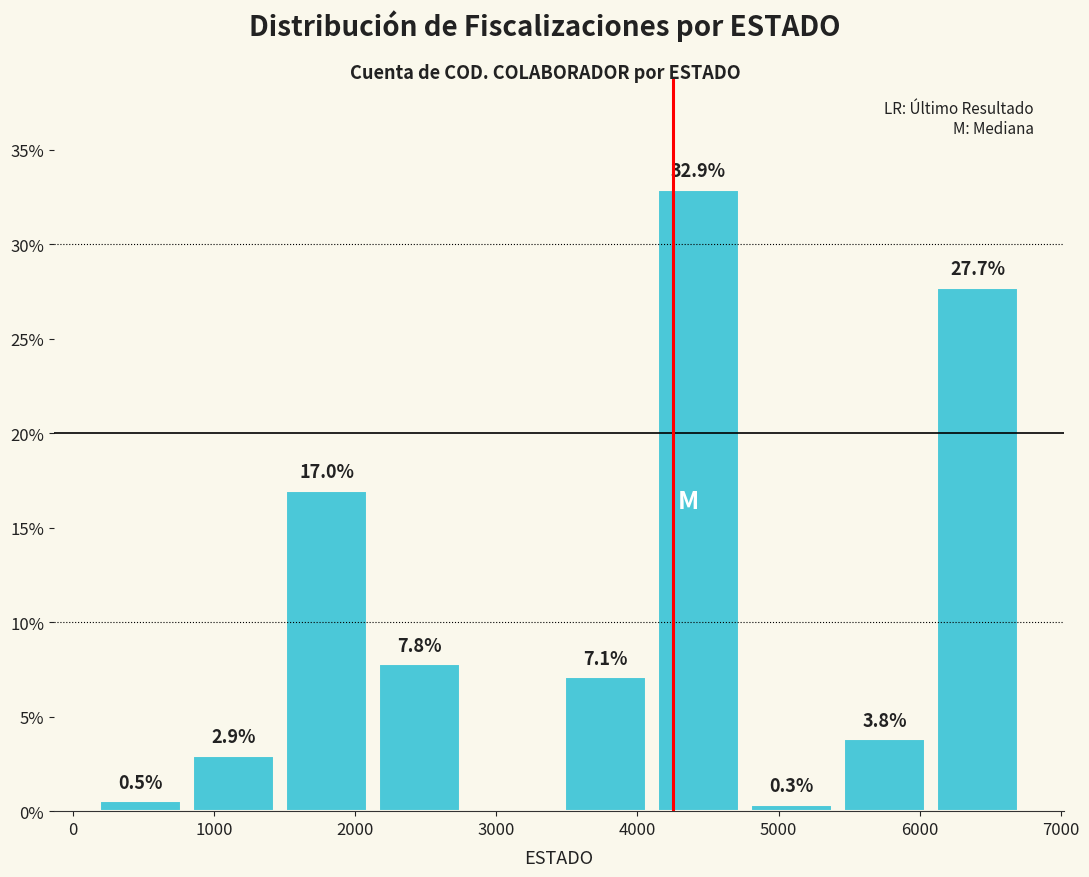

Over which range of the x-axis is the bar tallest?

4100 to 4800